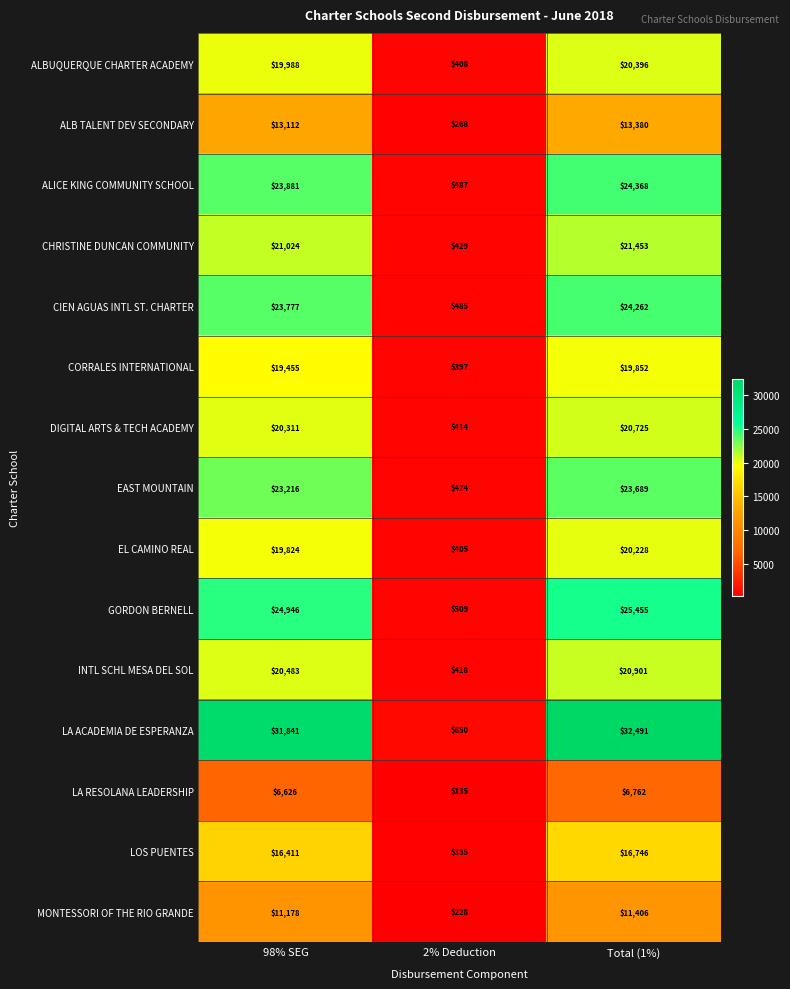

How many series are shown in this chart?

15